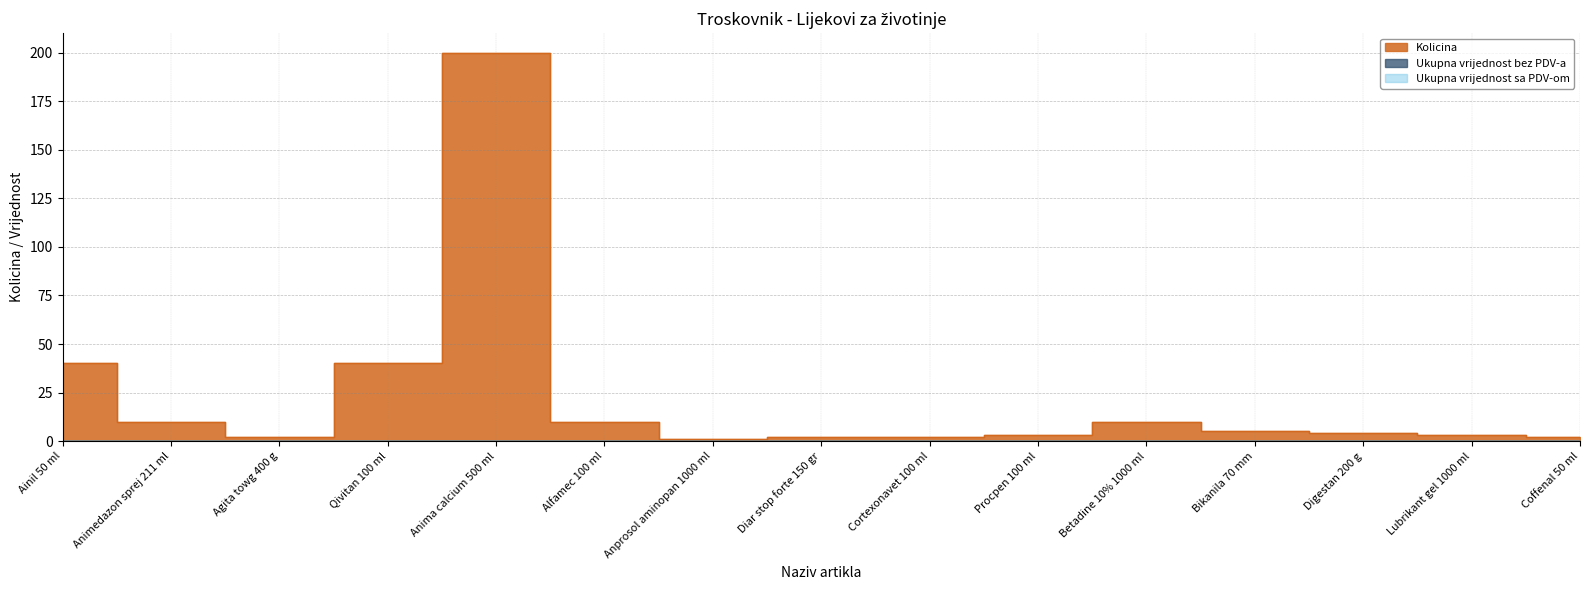

What is the minimum value for Kolicina?

1